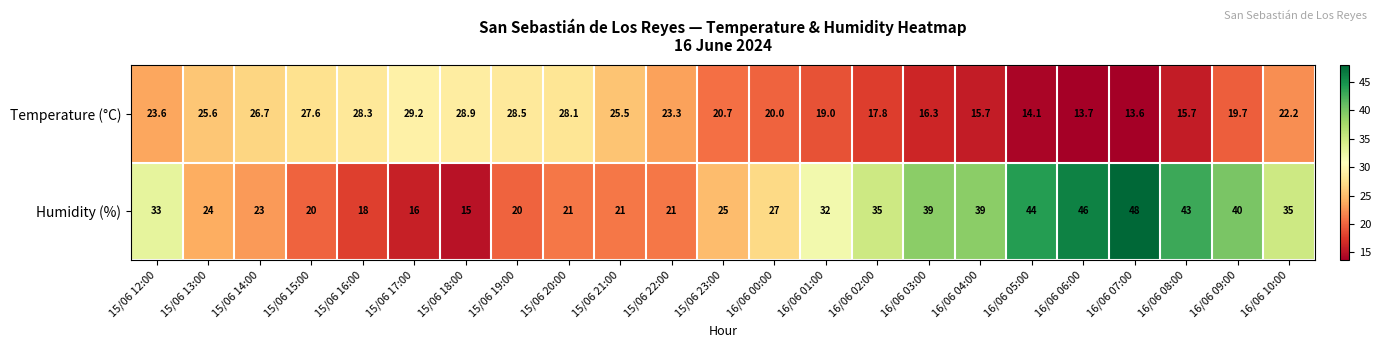

What is the total value across all series at 16/06 10:00?

57.2